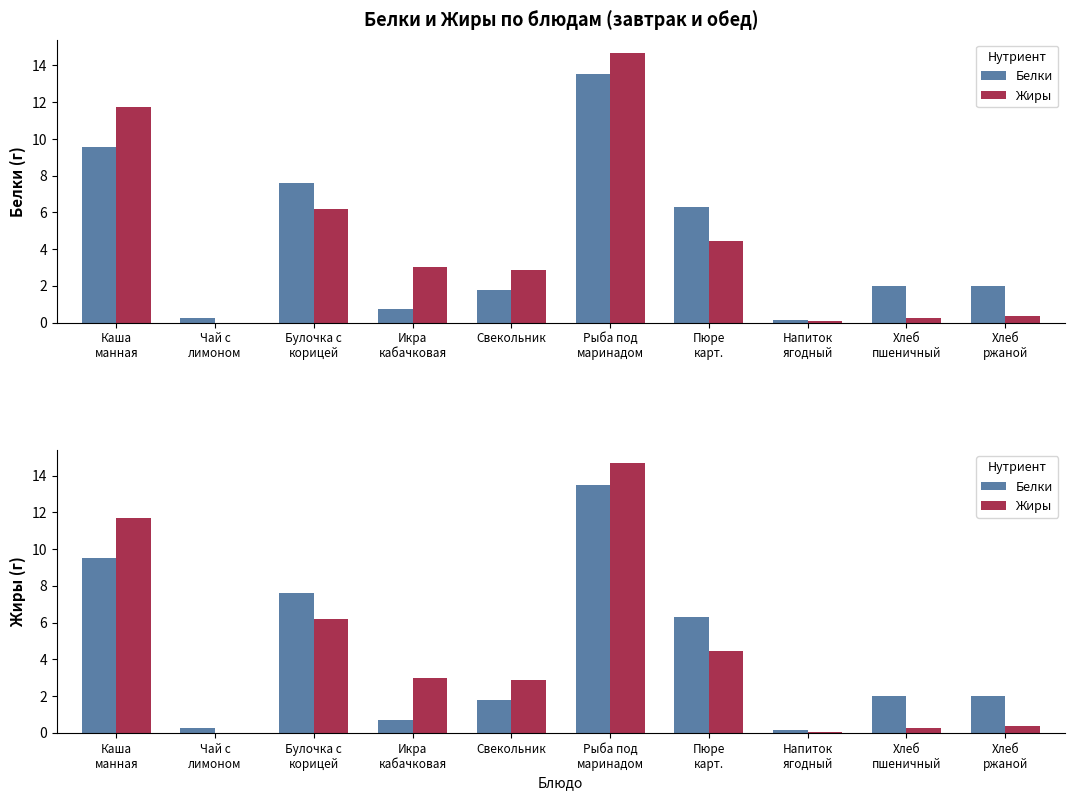

What is the difference between the maximum and minimum values in the Жиры series?

14.7